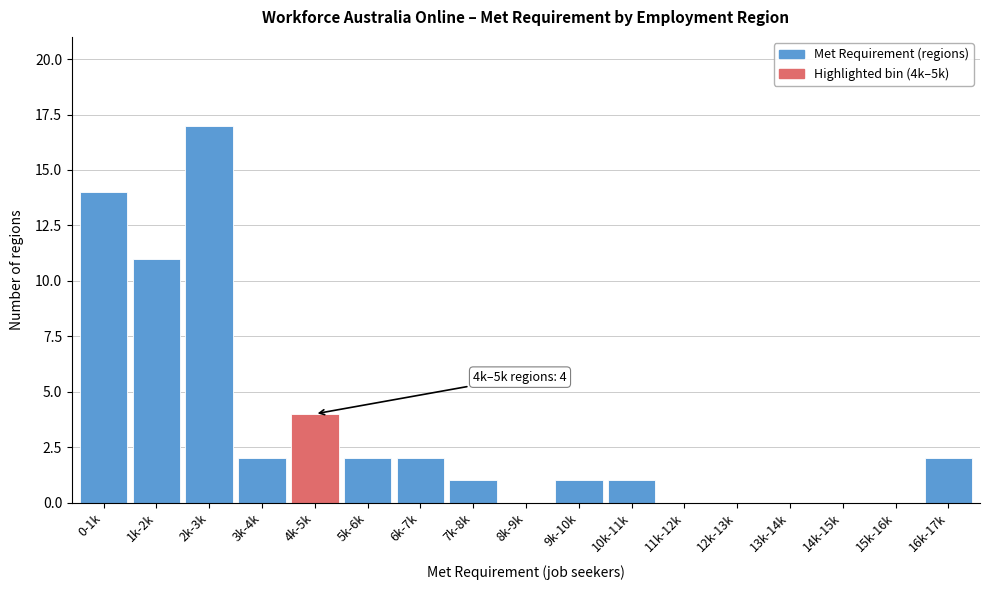

Reading right to left, extract all data points from this chart.

16k-17k=2	15k-16k=0	14k-15k=0	13k-14k=0	12k-13k=0	11k-12k=0	10k-11k=1	9k-10k=1	8k-9k=0	7k-8k=1	6k-7k=2	5k-6k=2	4k-5k=4	3k-4k=2	2k-3k=17	1k-2k=11	0-1k=14